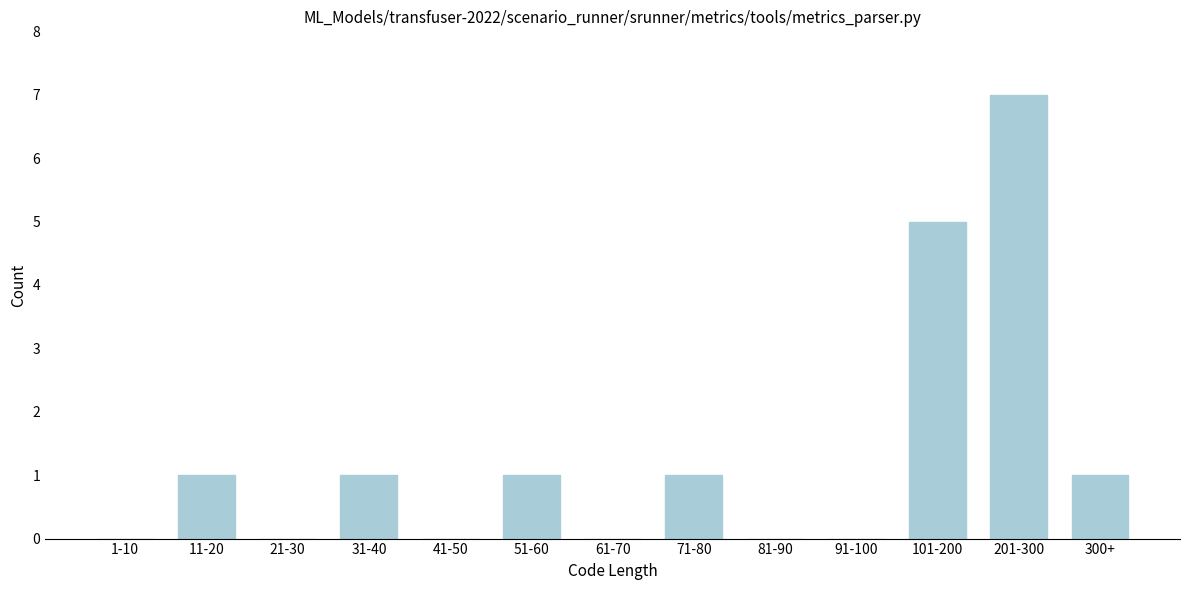

Reading right to left, extract all data points from this chart.

300+=1	201-300=7	101-200=5	91-100=0	81-90=0	71-80=1	61-70=0	51-60=1	41-50=0	31-40=1	21-30=0	11-20=1	1-10=0